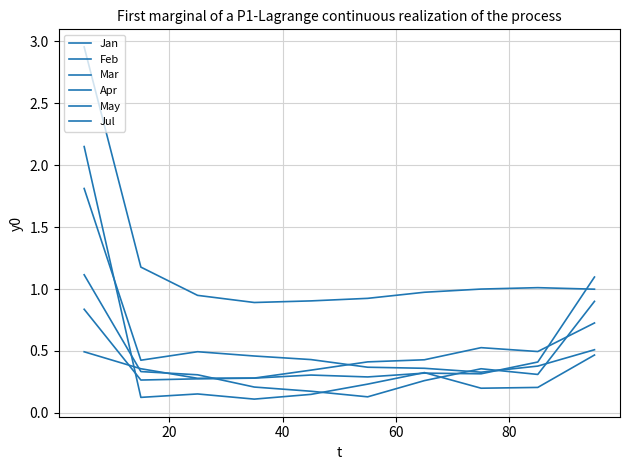

True or false: Feb and Jul cross at least once.

False